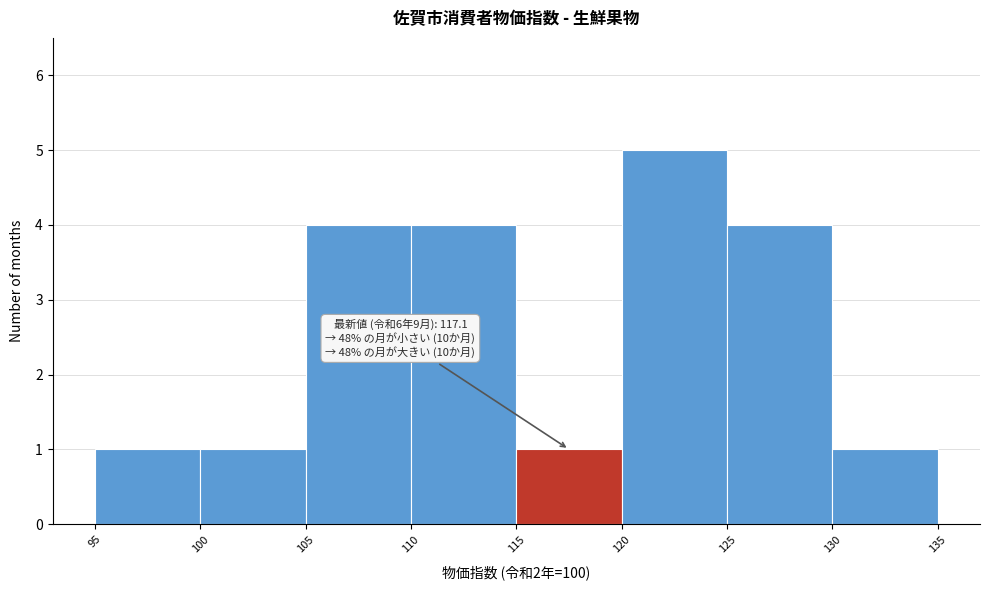

Over which range of the x-axis is the bar tallest?

120 to 125